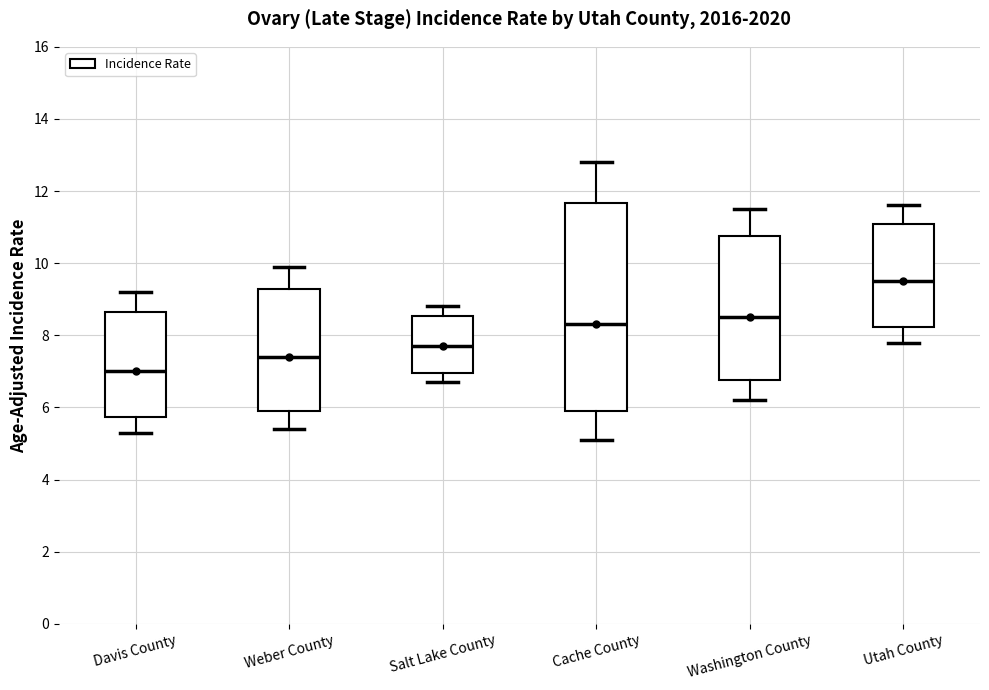

Where does the upper whisker of the box for Cache County end on the y-axis? The values are not printed on the chart, so give them approximately, as read against the axis.

12.8